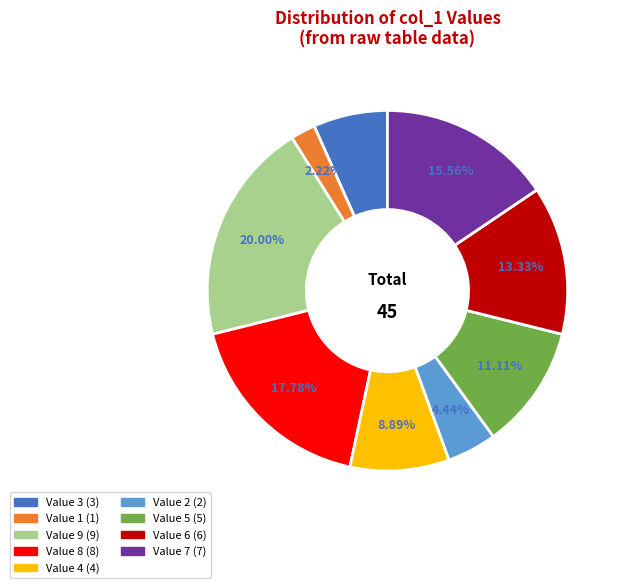

Is there a majority slice in this chart?

No